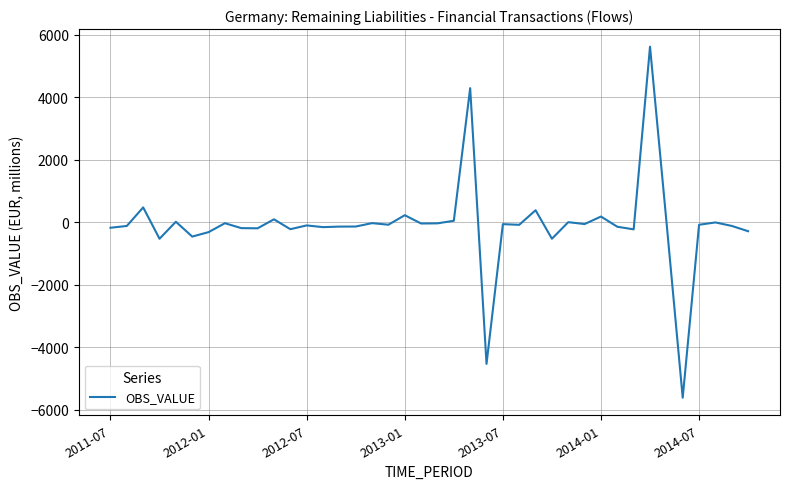

What is the smallest value displayed?

-5614.1